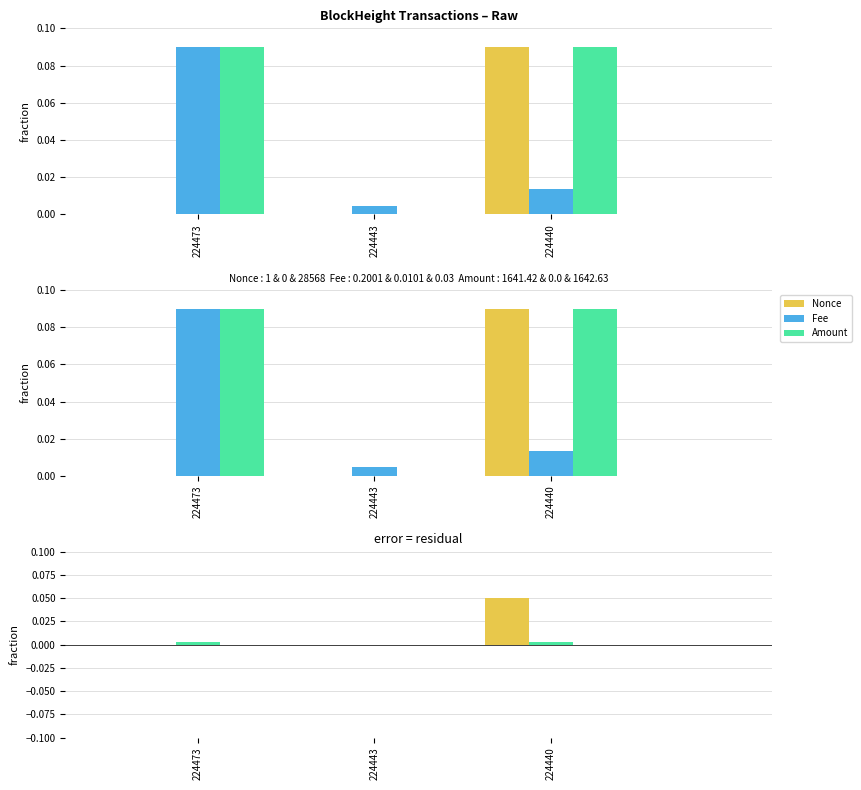

At which label is Nonce closest to 0?

224443